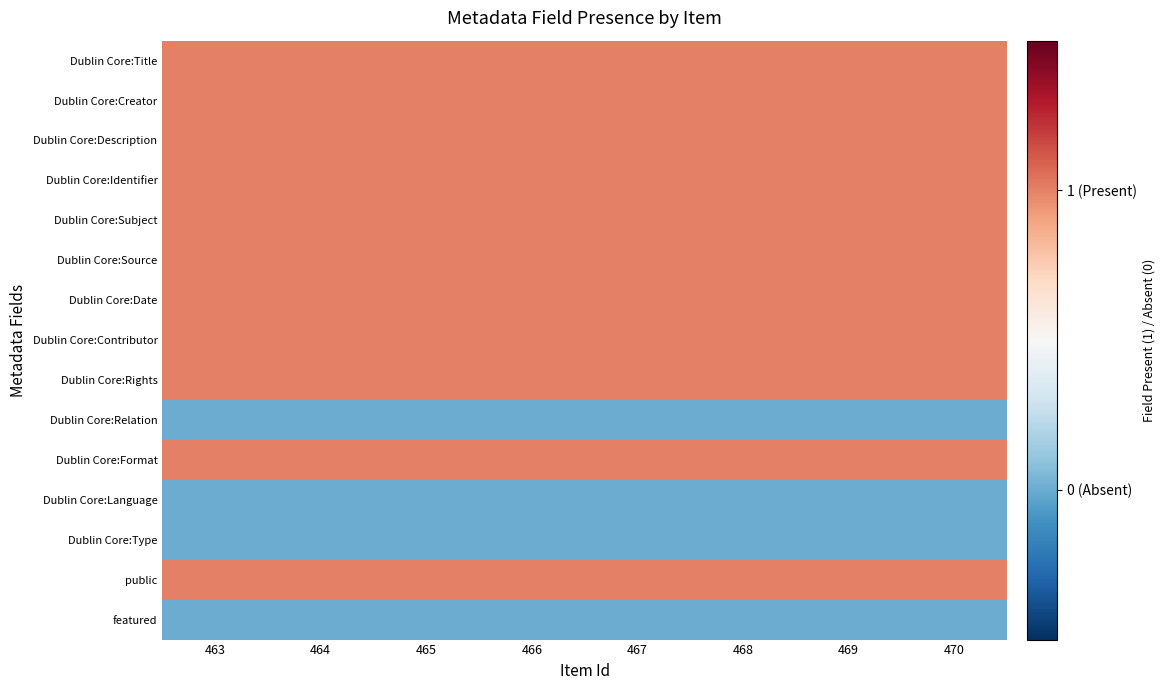

Between 467 and 463, which is larger?

467